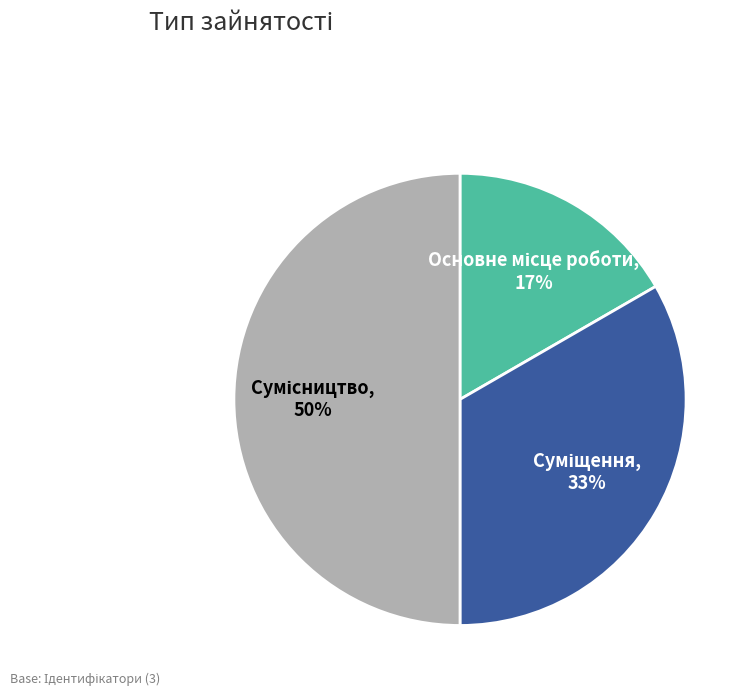

To the nearest percent, what is the average slice percentage?

33%